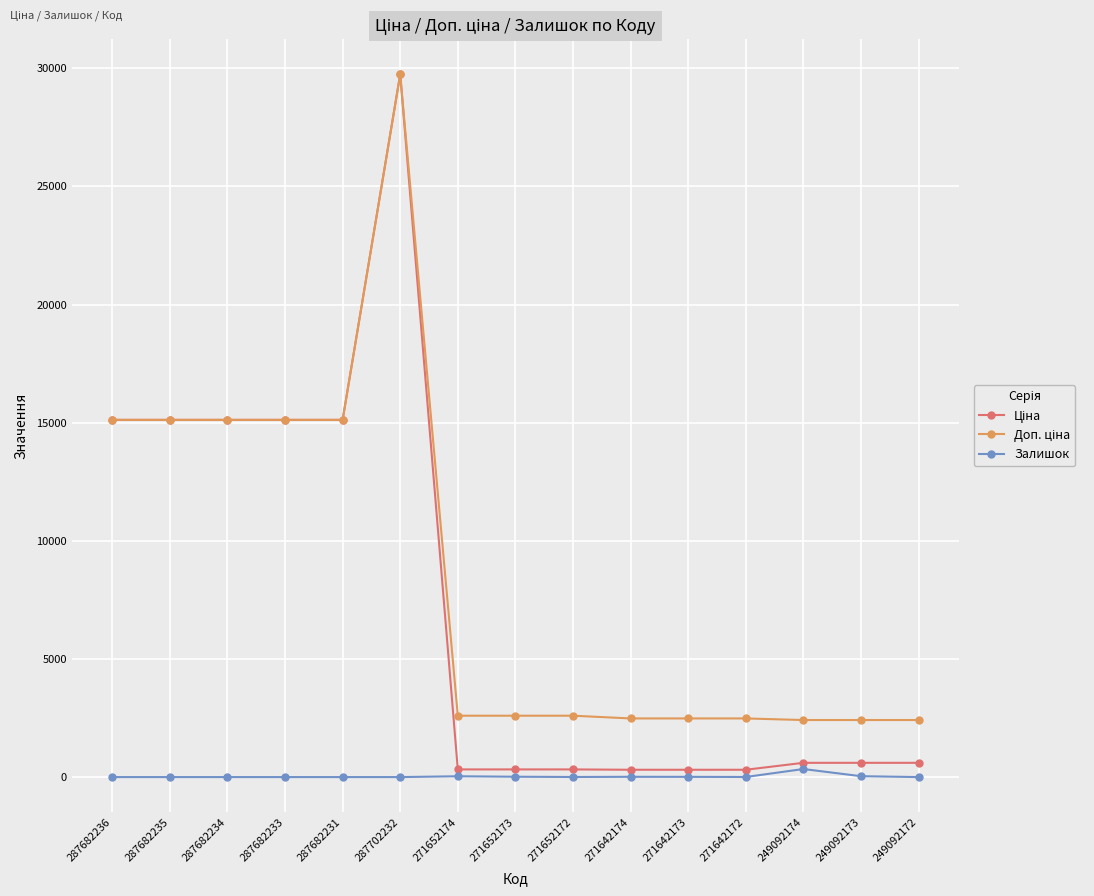

The Залишок series shows 0.0 at 287682234. True or false?

True